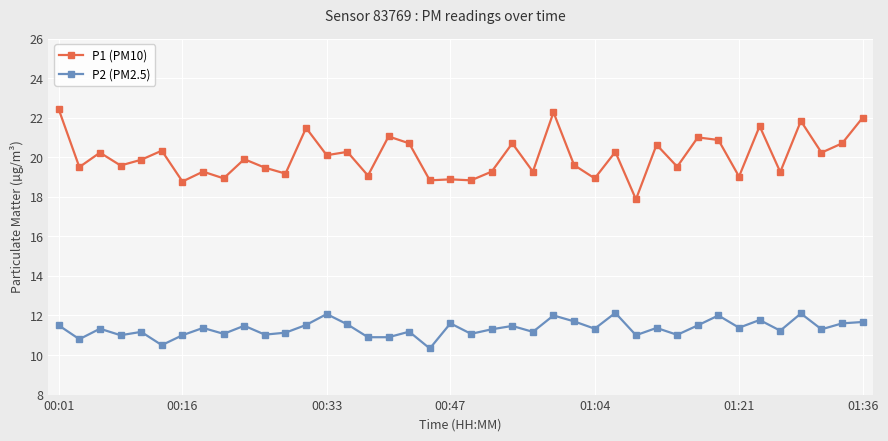

Rank the series by their maximum value, from lowest to highest.

P2 (PM2.5), P1 (PM10)